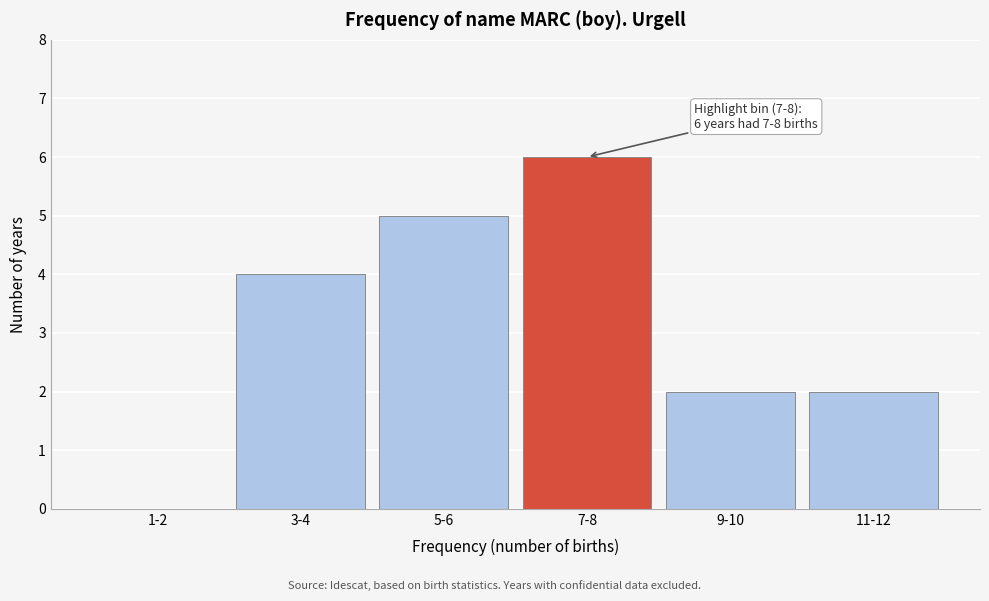

Reading left to right, extract all data points from this chart.

1-2=0	3-4=4	5-6=5	7-8=6	9-10=2	11-12=2